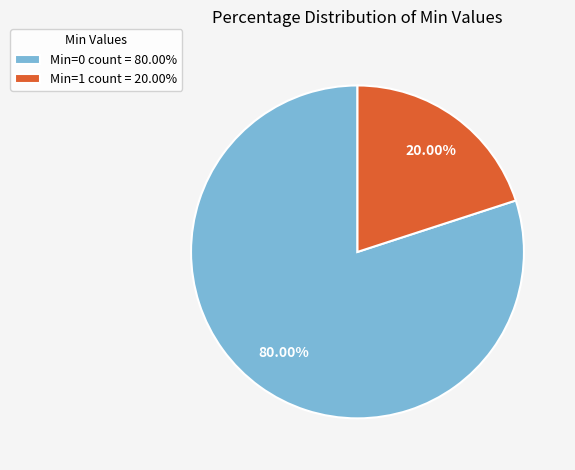

To the nearest percent, what is the difference between the largest and smallest slice percentages?

60%